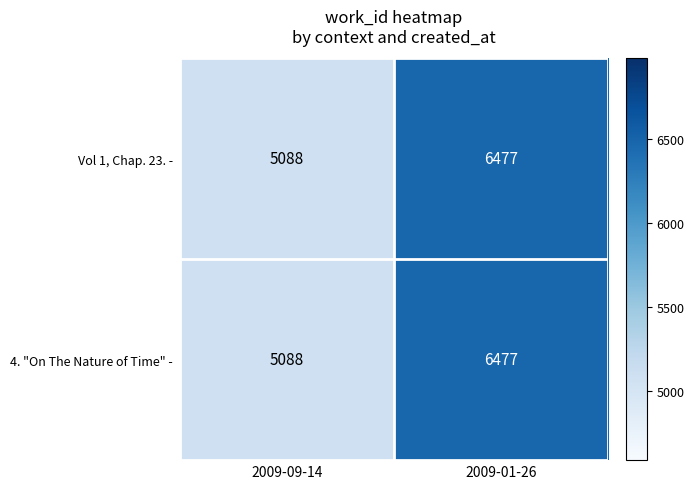

What is the greatest value displayed?

6477